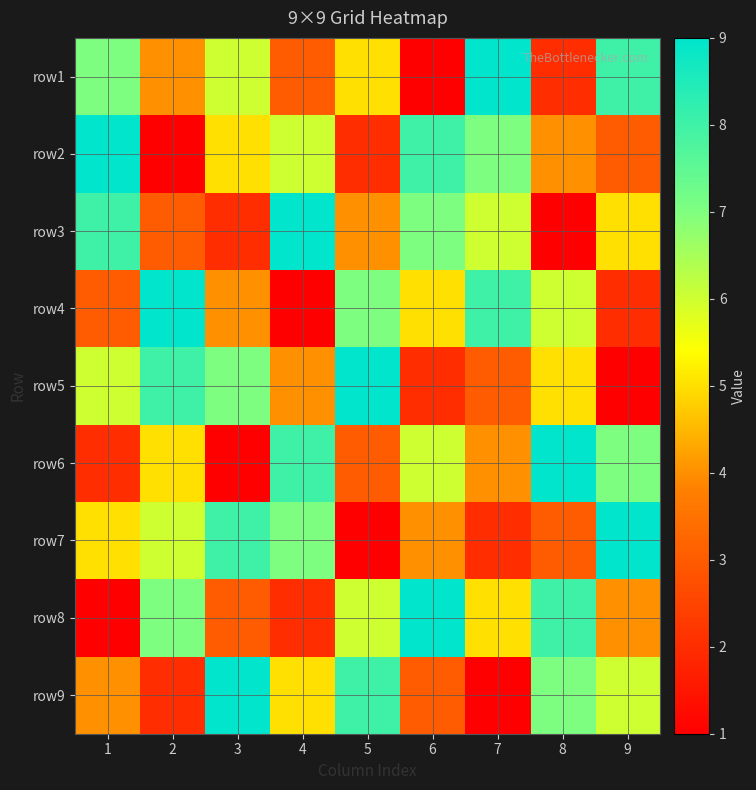

At how many categories does at least one series exceed 6?

9